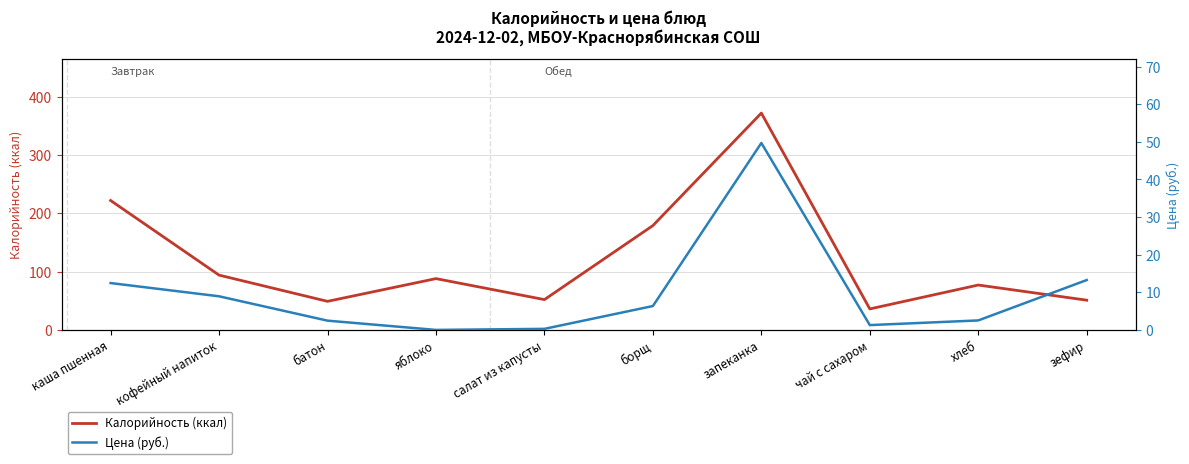

What is the sum of all Калорийность (ккал) values?

1220